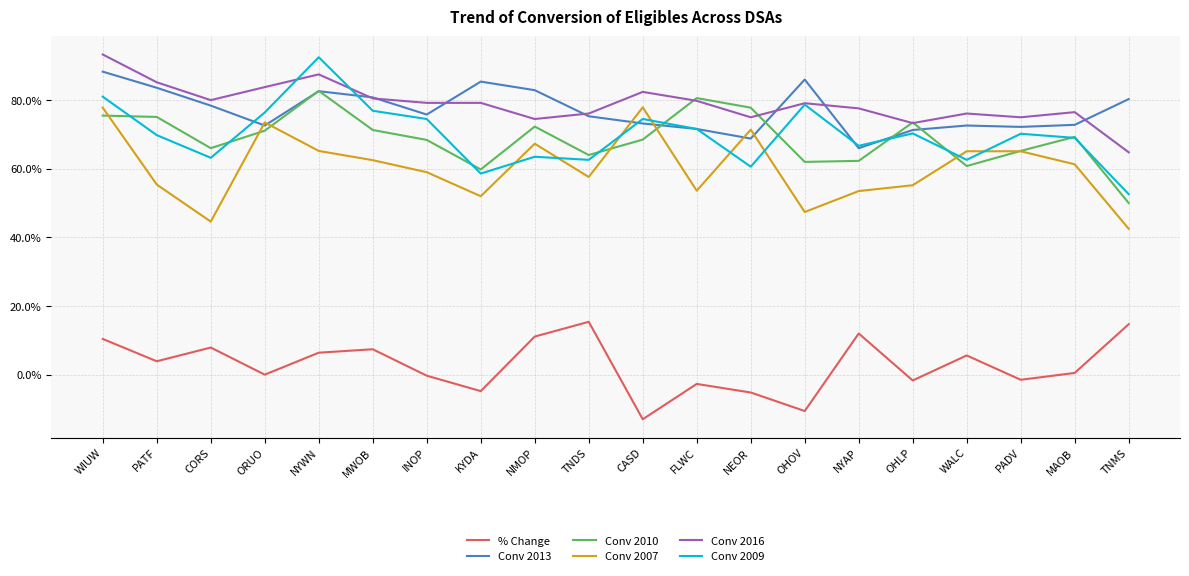

True or false: % Change and Conv 2007 cross at least once.

False